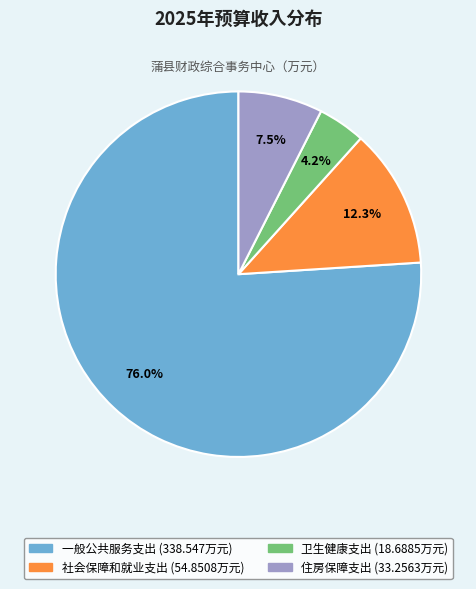

Between 卫生健康支出 and 一般公共服务支出, which is larger?

一般公共服务支出